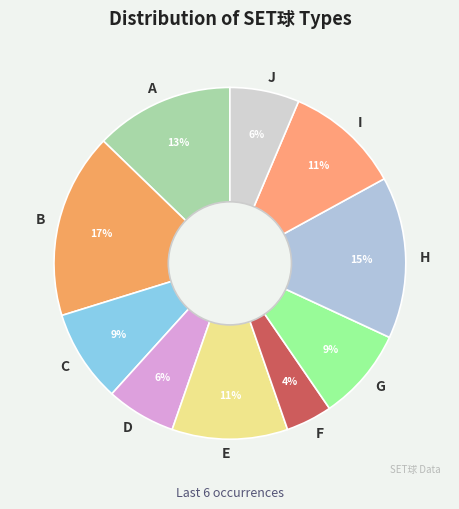

To the nearest percent, what is the difference between the H and A slice percentages?

2%